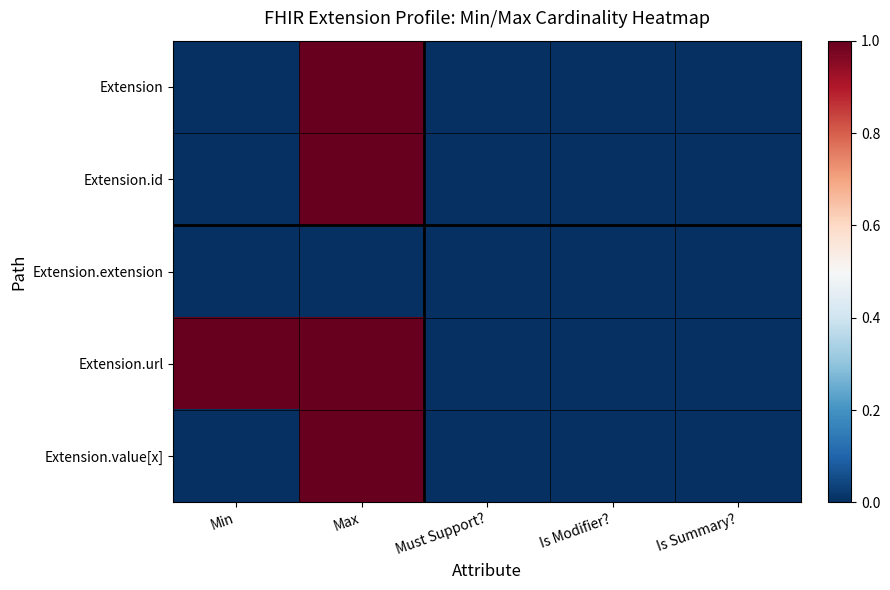

Between Max and Min, which is larger?

Max